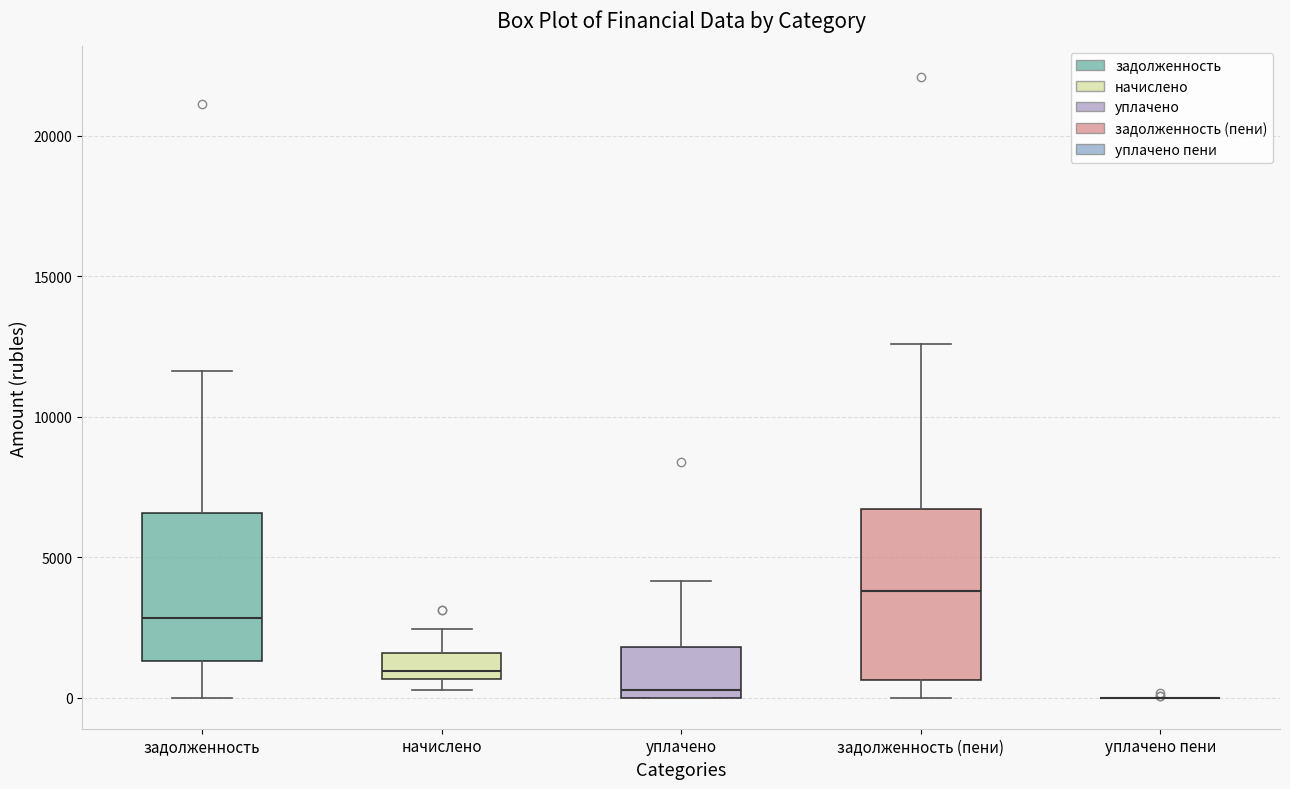

Comparing the boxes themselves (not the whiskers), which one is the tallest?

задолженность (пени)